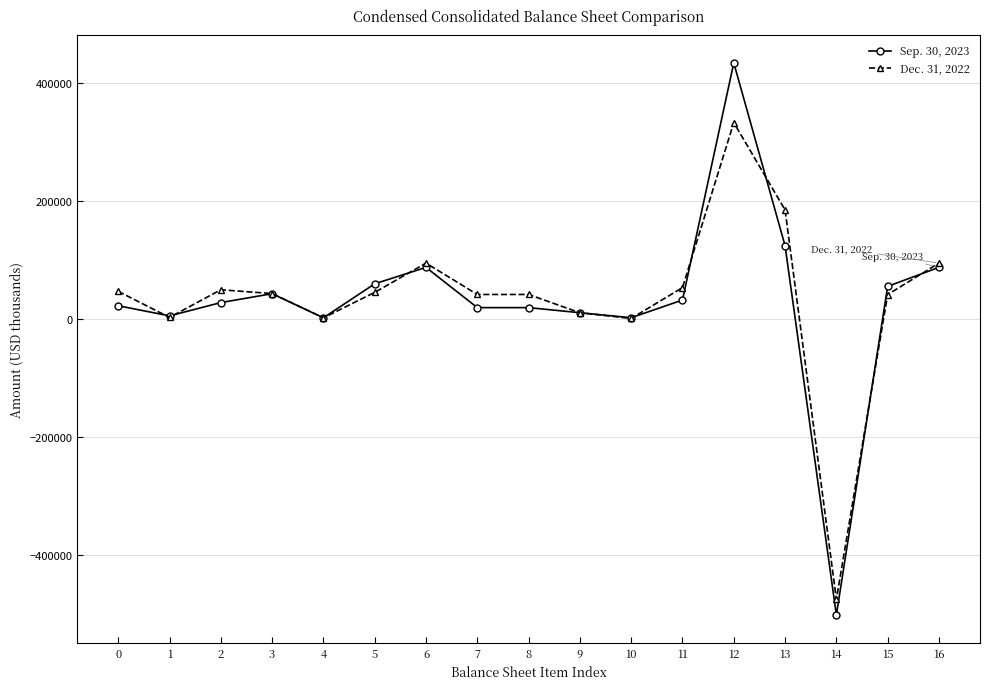

What is the average value of the Dec. 31, 2022 series?

35970